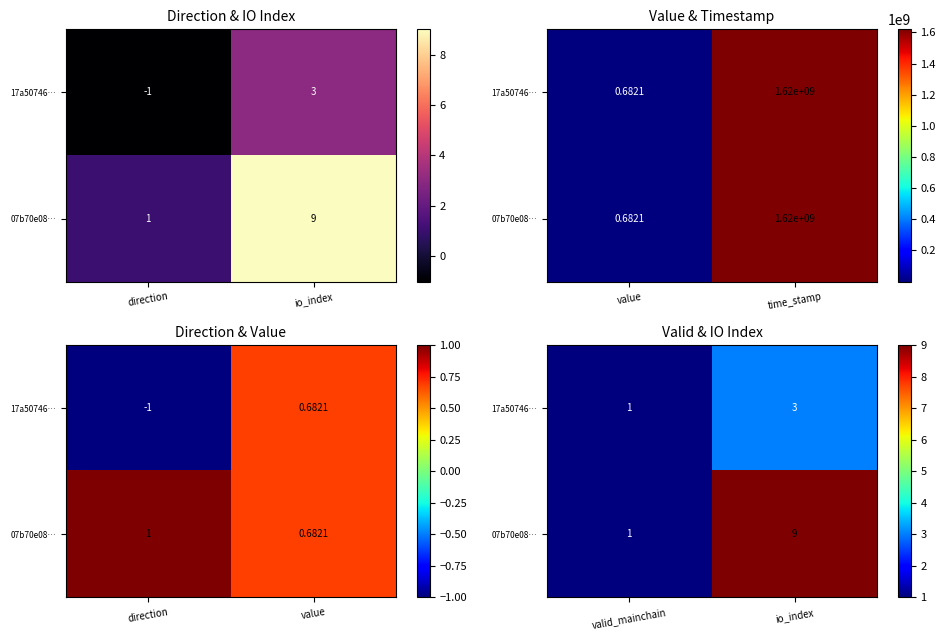

Is the value of 17a50746… at valid_mainchain greater than the value of 07b70e08… at valid_mainchain?

No